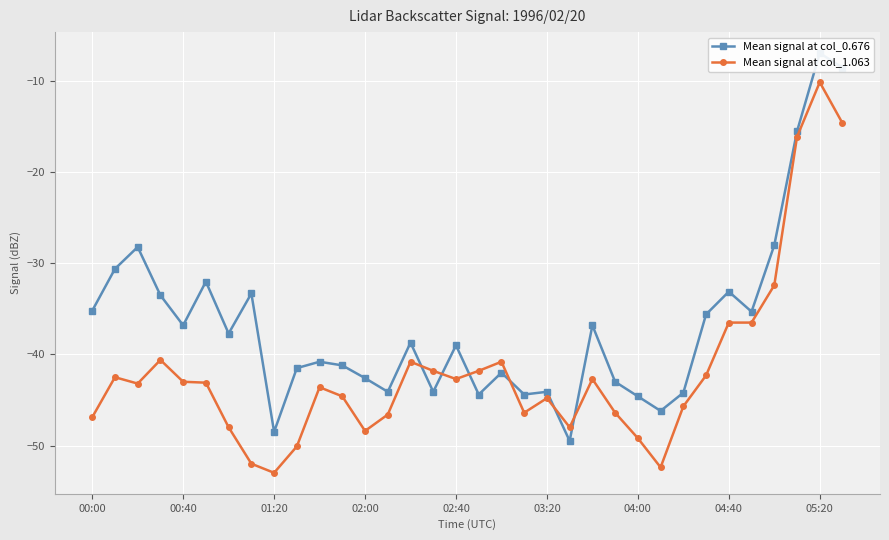

True or false: Mean signal at col_1.063 has more than 1 points higher than both neighbors.

True